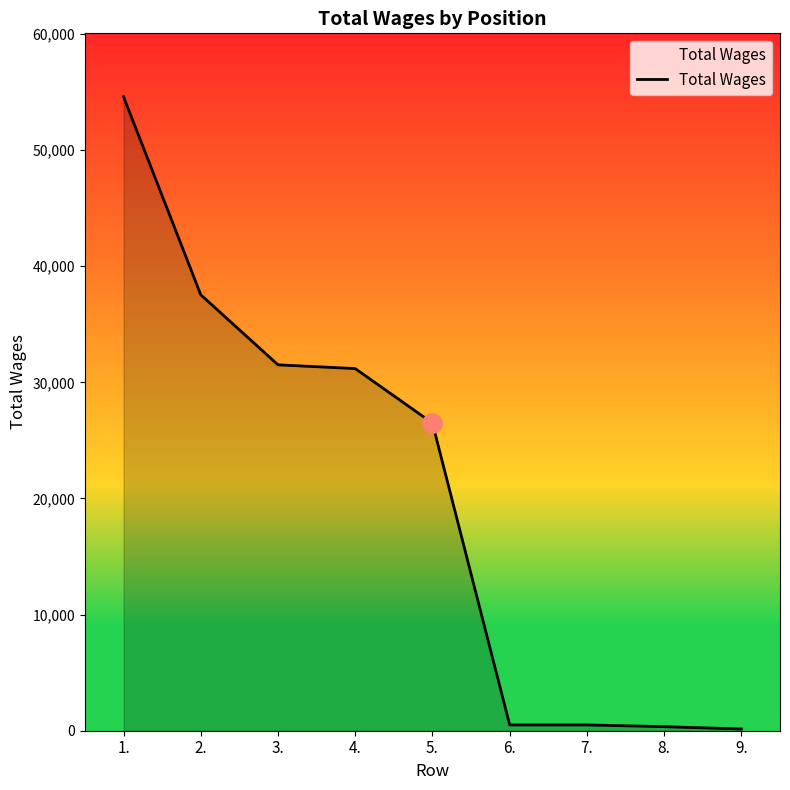

What is the maximum value shown in the chart?

54597